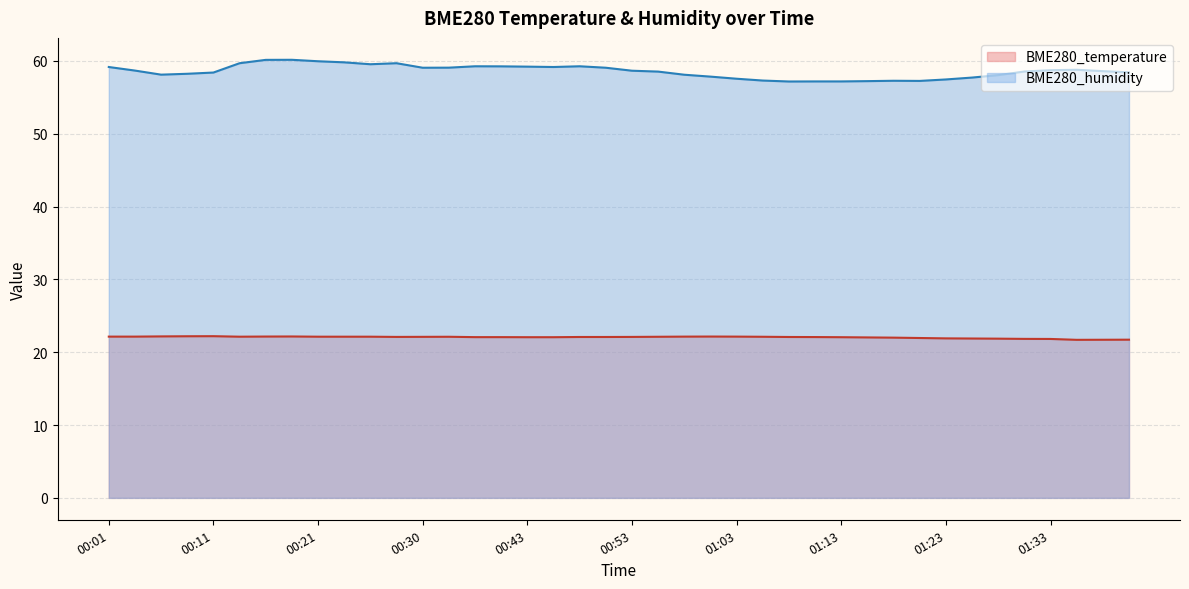

What is the minimum value for BME280_humidity?

57.2